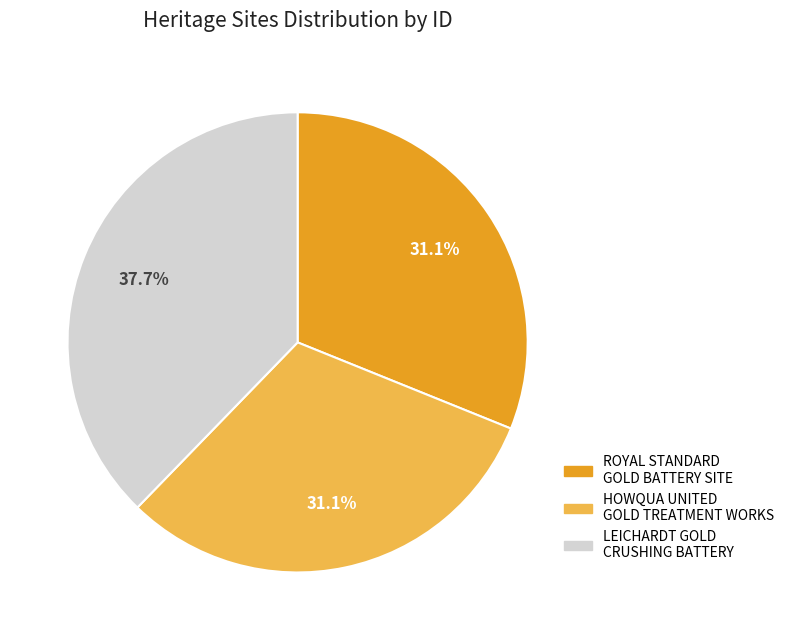

Count the number of slices in the pie.

3